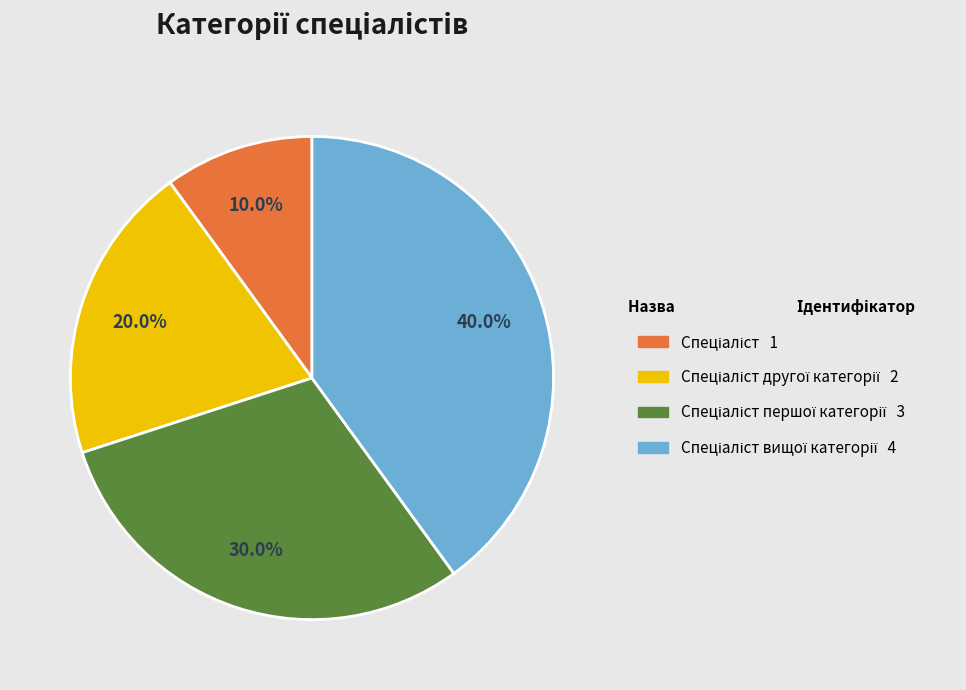

Is there a majority slice in this chart?

No